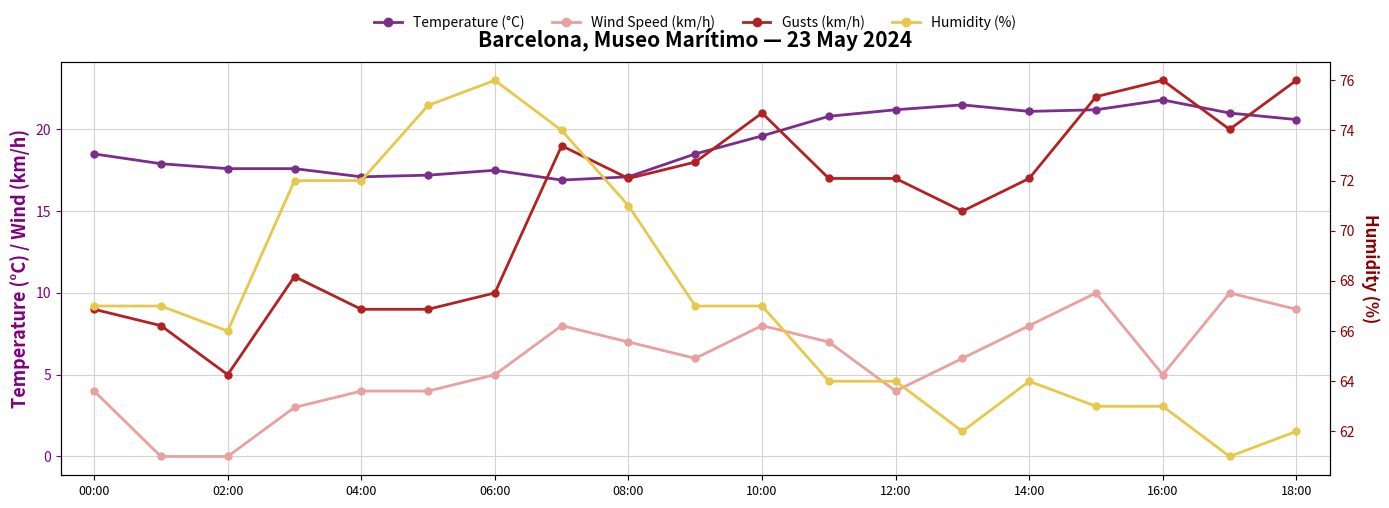

What is the sum of the Temperature (°C) values at 16:00 and 04:00?

38.9